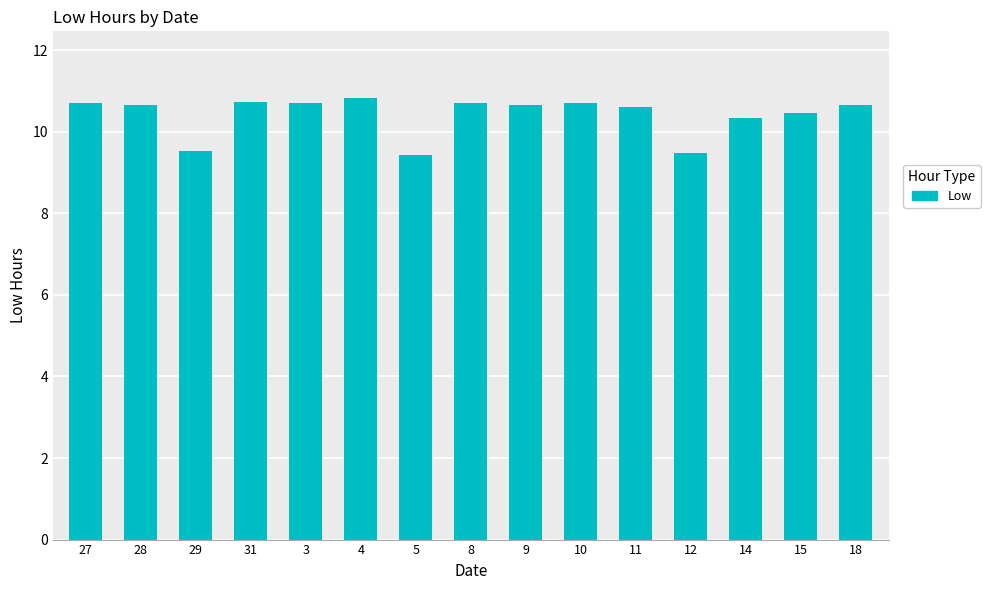

Which label corresponds to the largest value in the chart?

4